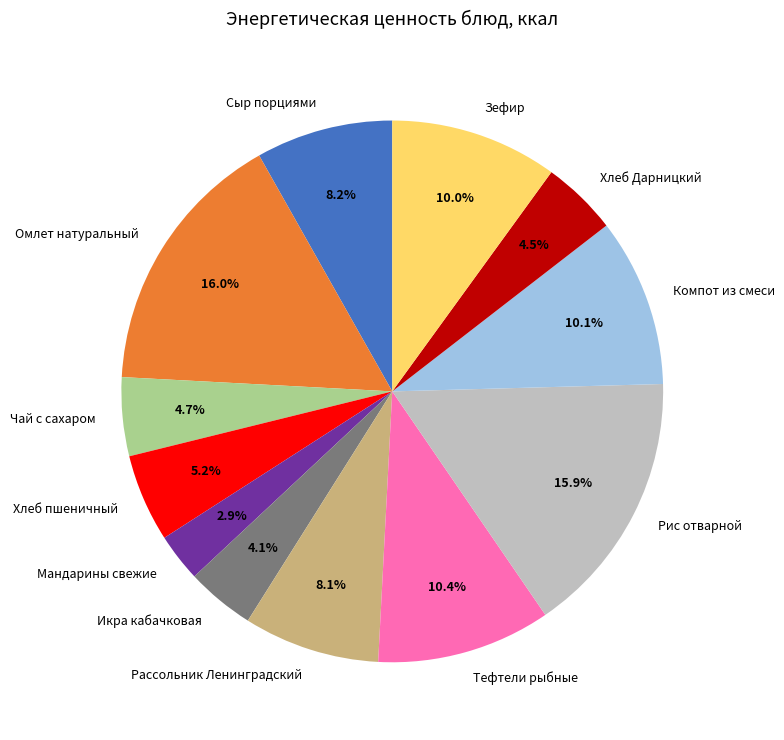

Does Зефир represent more than half of the total?

No